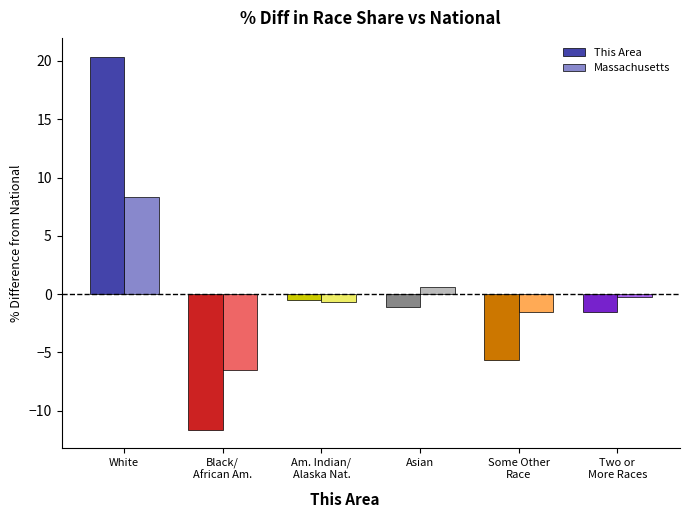

What is the smallest value displayed?

-11.6